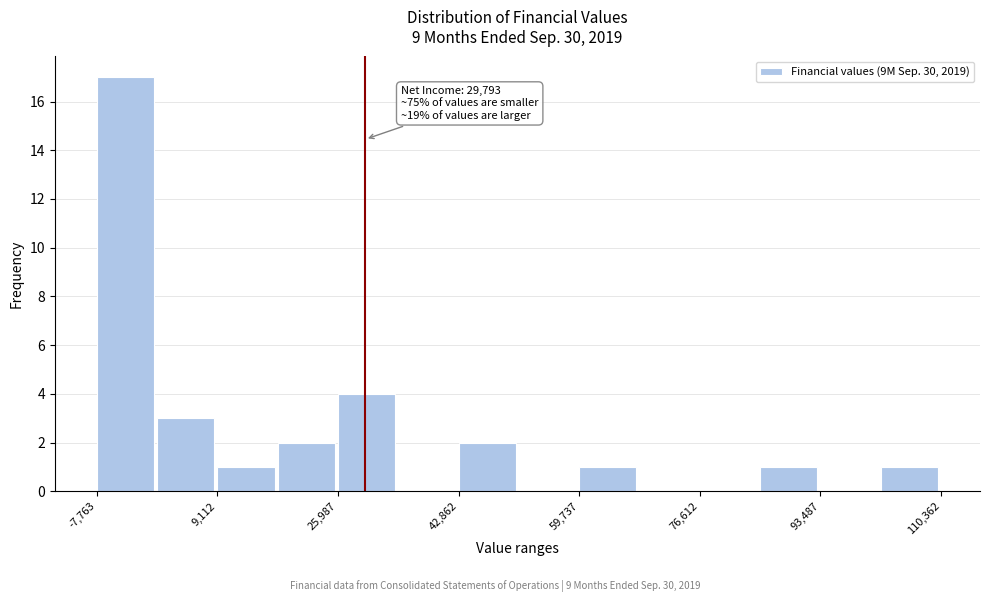

Over which range of the x-axis is the bar tallest?

-8000 to 0